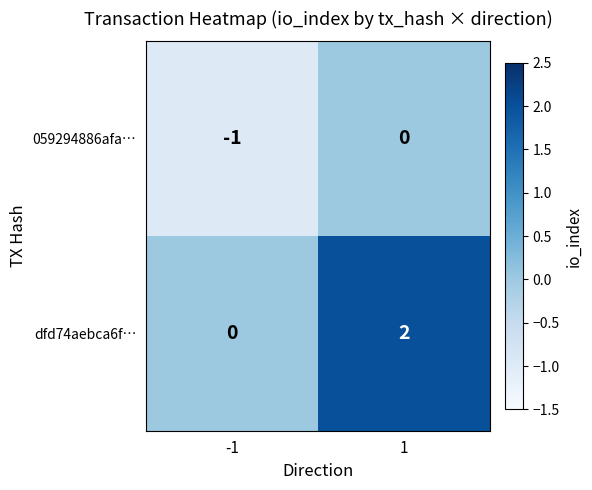

Is it true that 059294886afa… equals 0 at -1?

False